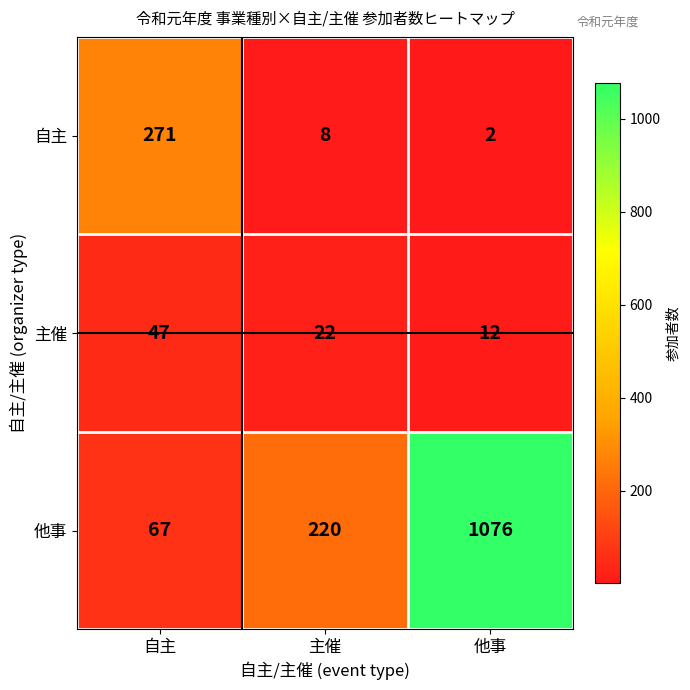

Reading left to right, list all the values displayed in this chart.

自主: 自主=271	主催=8	他事=2
主催: 自主=47	主催=22	他事=12
他事: 自主=67	主催=220	他事=1076